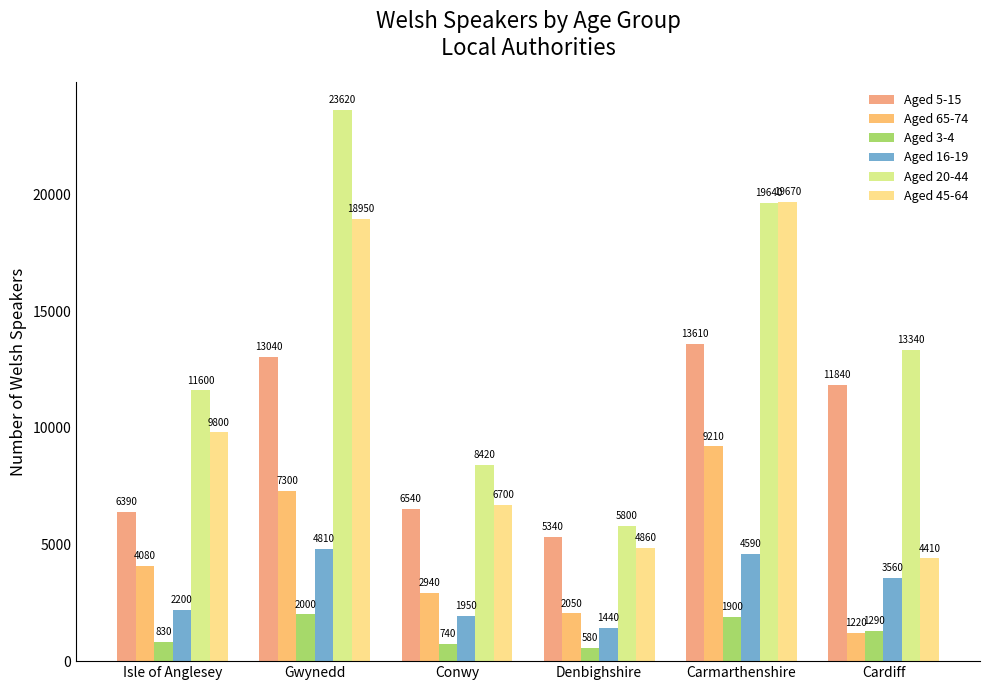

Where is Aged 65-74 nearest to the value 5215?

Isle of Anglesey